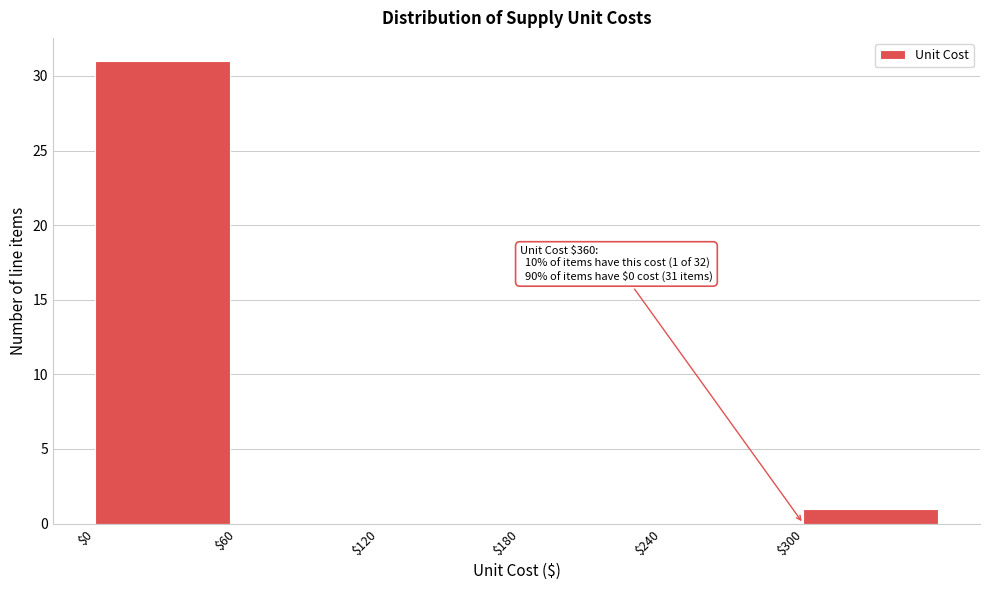

Over which range of the x-axis is the bar tallest?

0 to 60